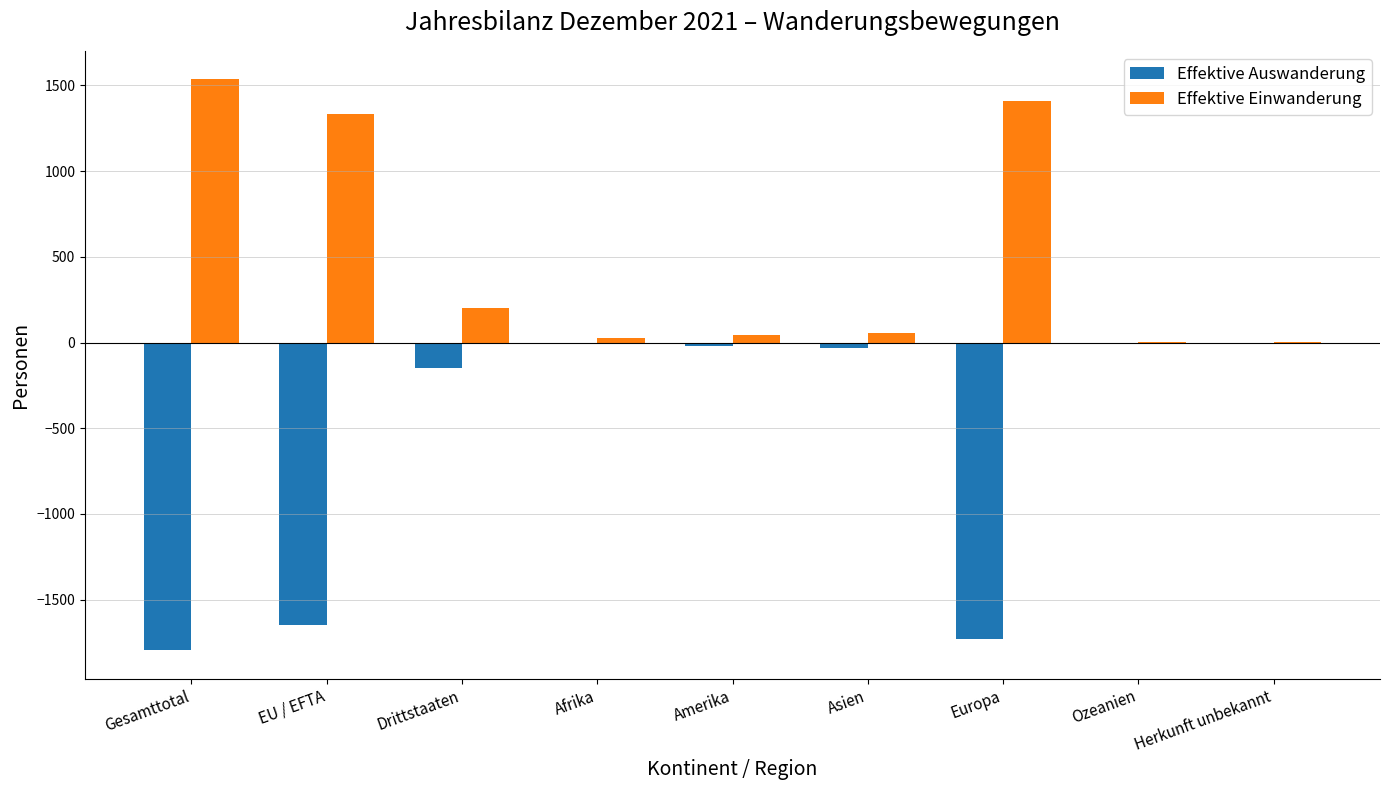

True or false: Effektive Einwanderung has a value of 3 at Ozeanien.

True